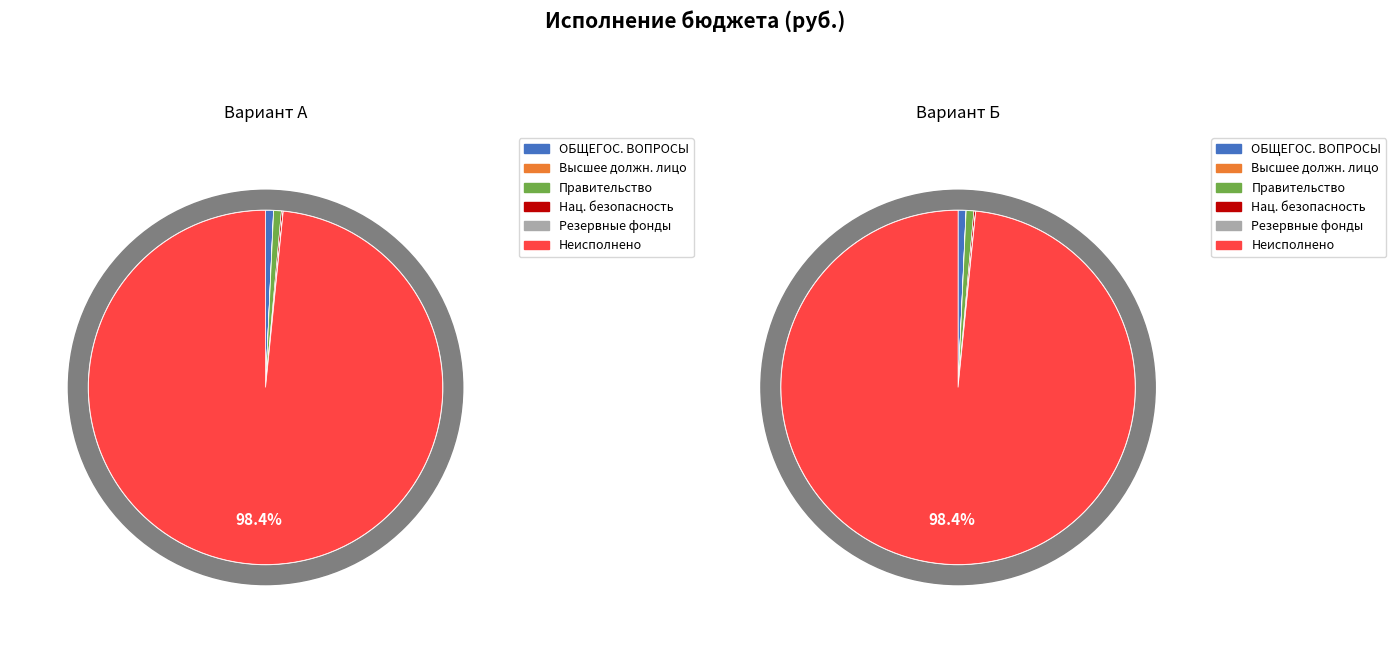

What is the ratio of the value at НАЦИОНАЛЬНАЯ БЕЗОПАСНОСТЬ to the value at Резервные фонды?

10.3